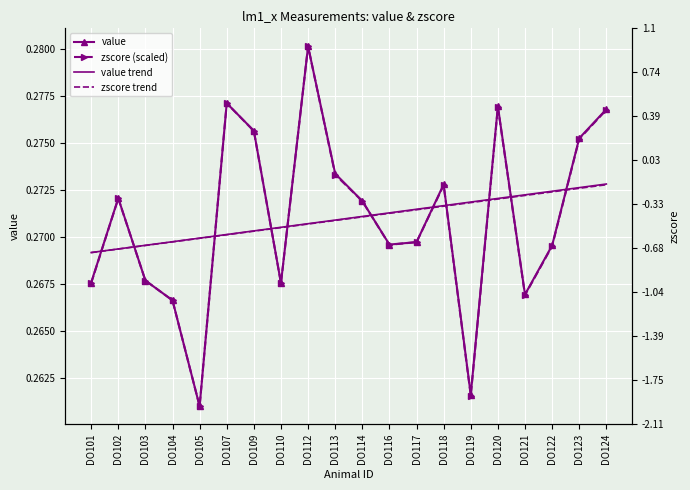

True or false: value trend has more than 2 interior local peaks.

False